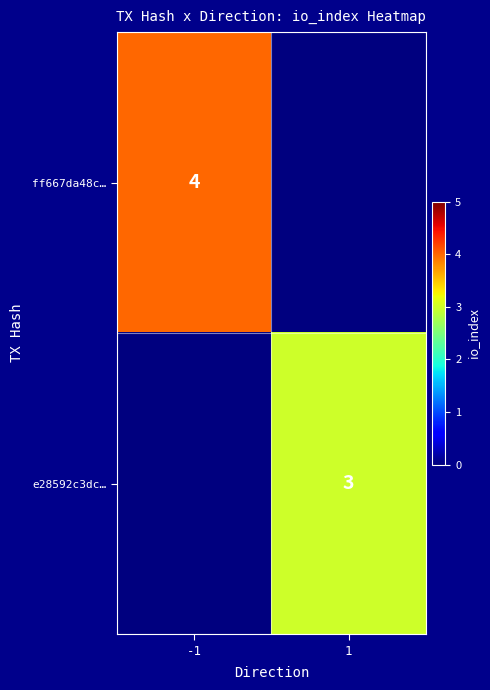

True or false: e28592c3dc… has a value of 3 at 1.

True